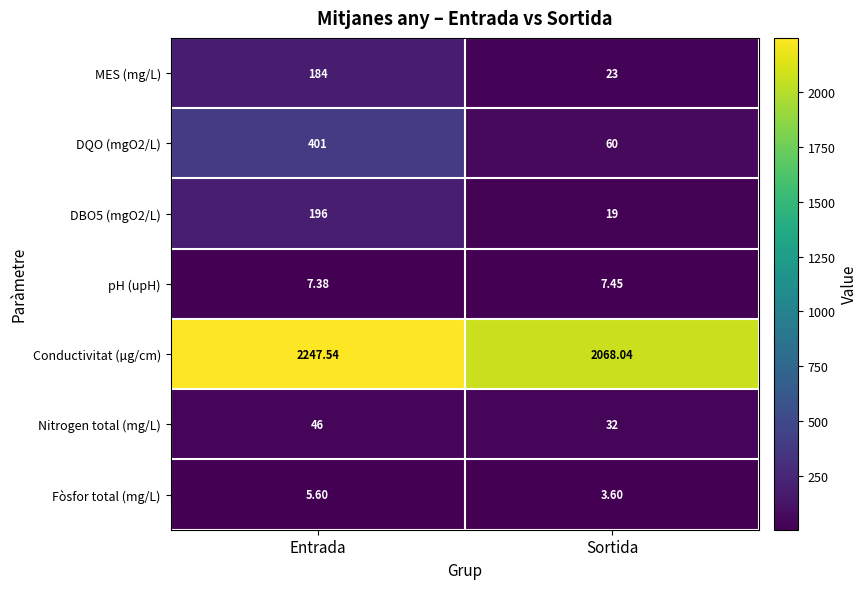

Rank the categories by DBO5 (mgO2/L) value from lowest to highest.

Sortida, Entrada